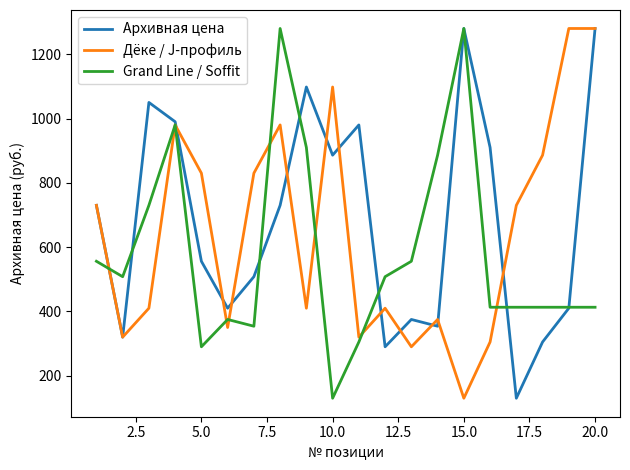

How many lines are shown in the chart?

3